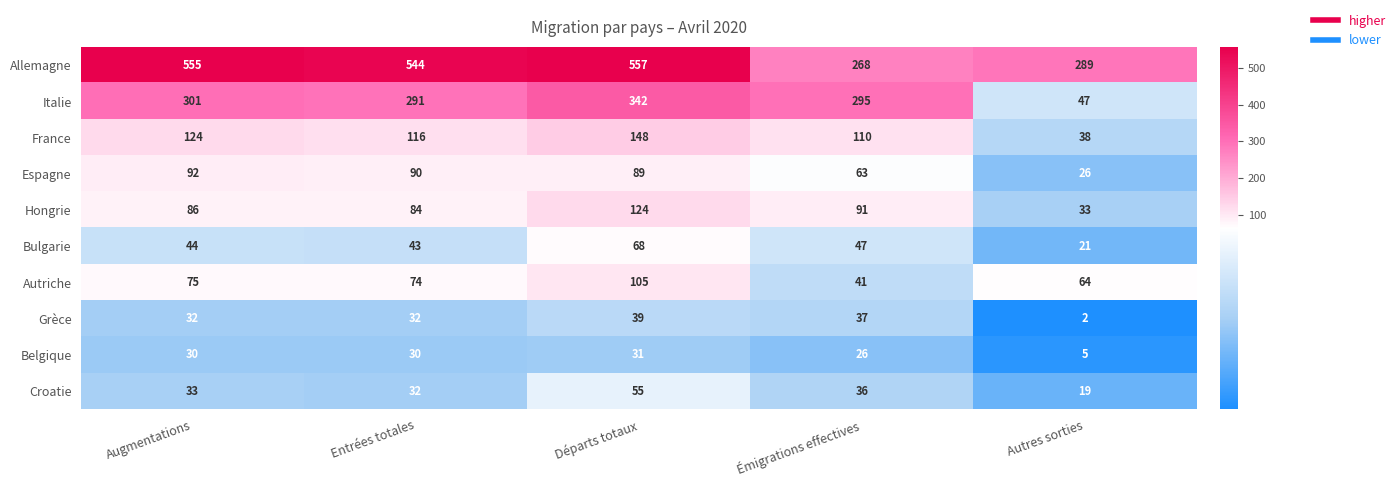

At which label does Allemagne first exceed 544?

Augmentations